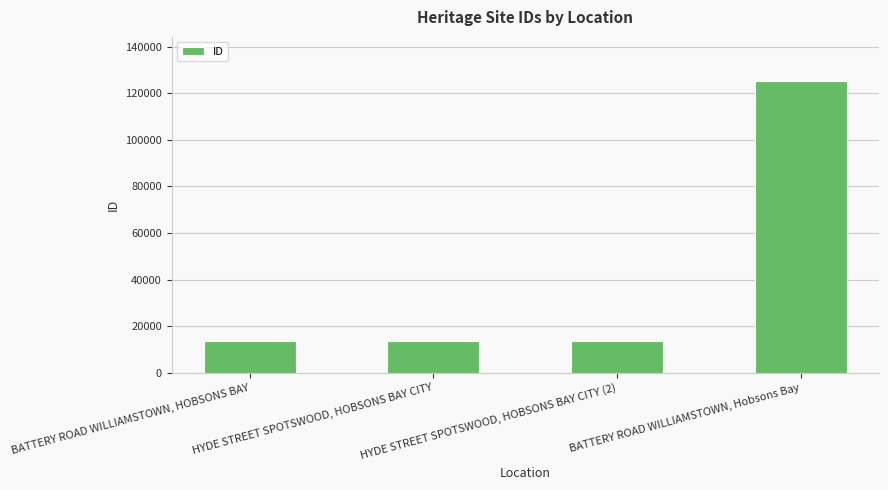

Is it true that the value at BATTERY ROAD WILLIAMSTOWN, HOBSONS BAY is 4809?

False